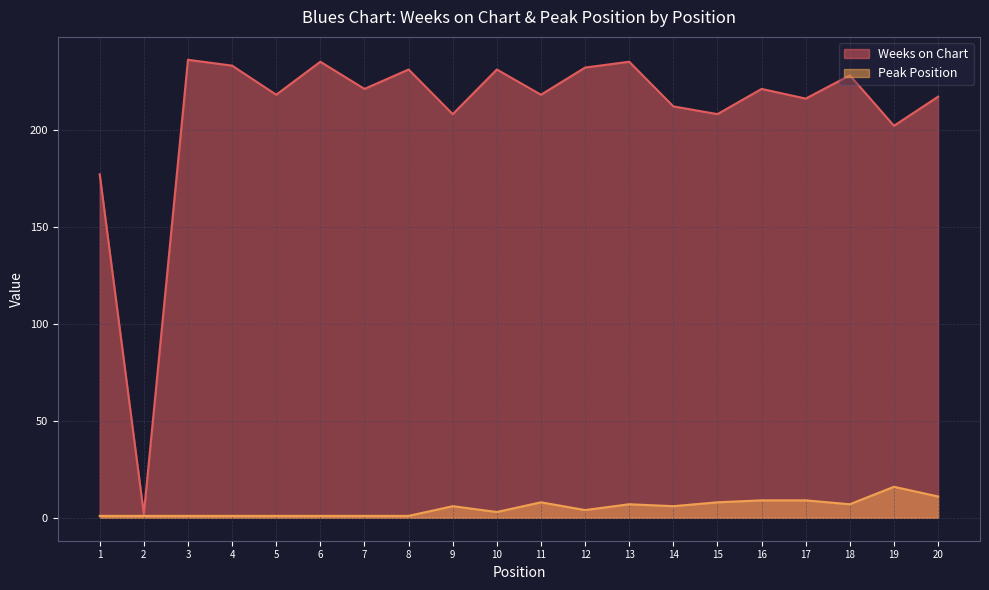

How many data points in Weeks on Chart are less than 221?

10